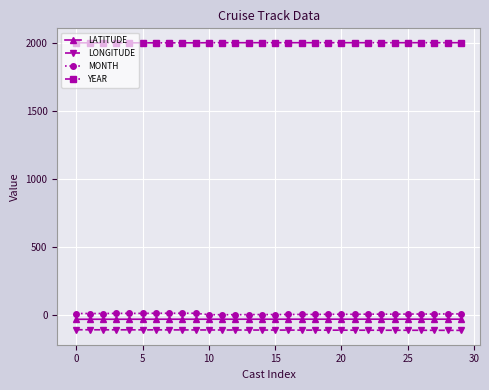

What is the highest value of the LONGITUDE series?

-109.6